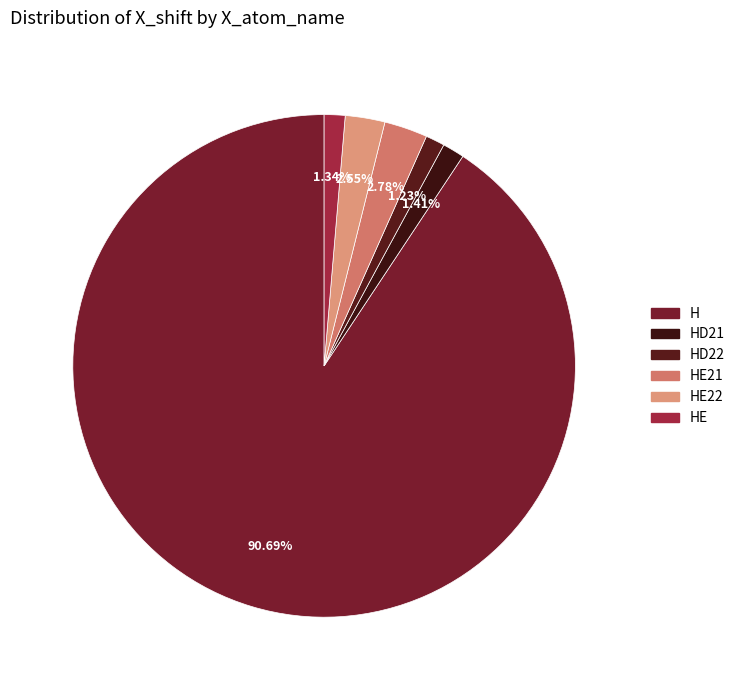

How many slices are in this pie chart?

6